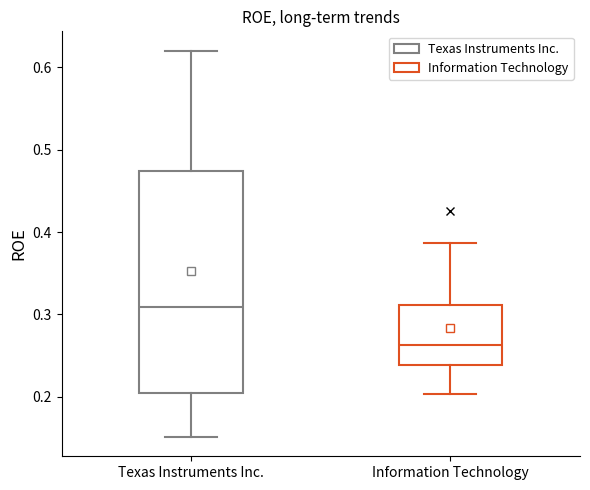

Which box is the tallest, from its lower edge to its upper edge?

Texas Instruments Inc.